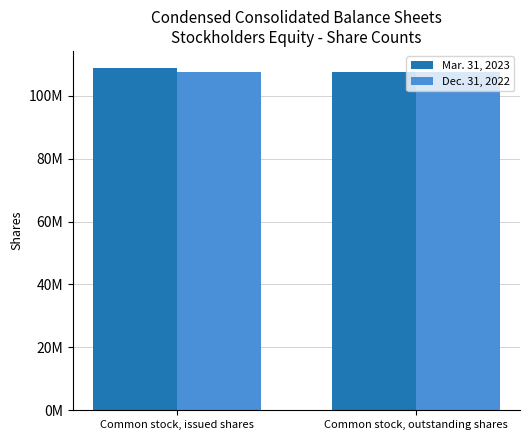

What is the approximate value of Dec. 31, 2022 at Common stock, issued shares?

107610356